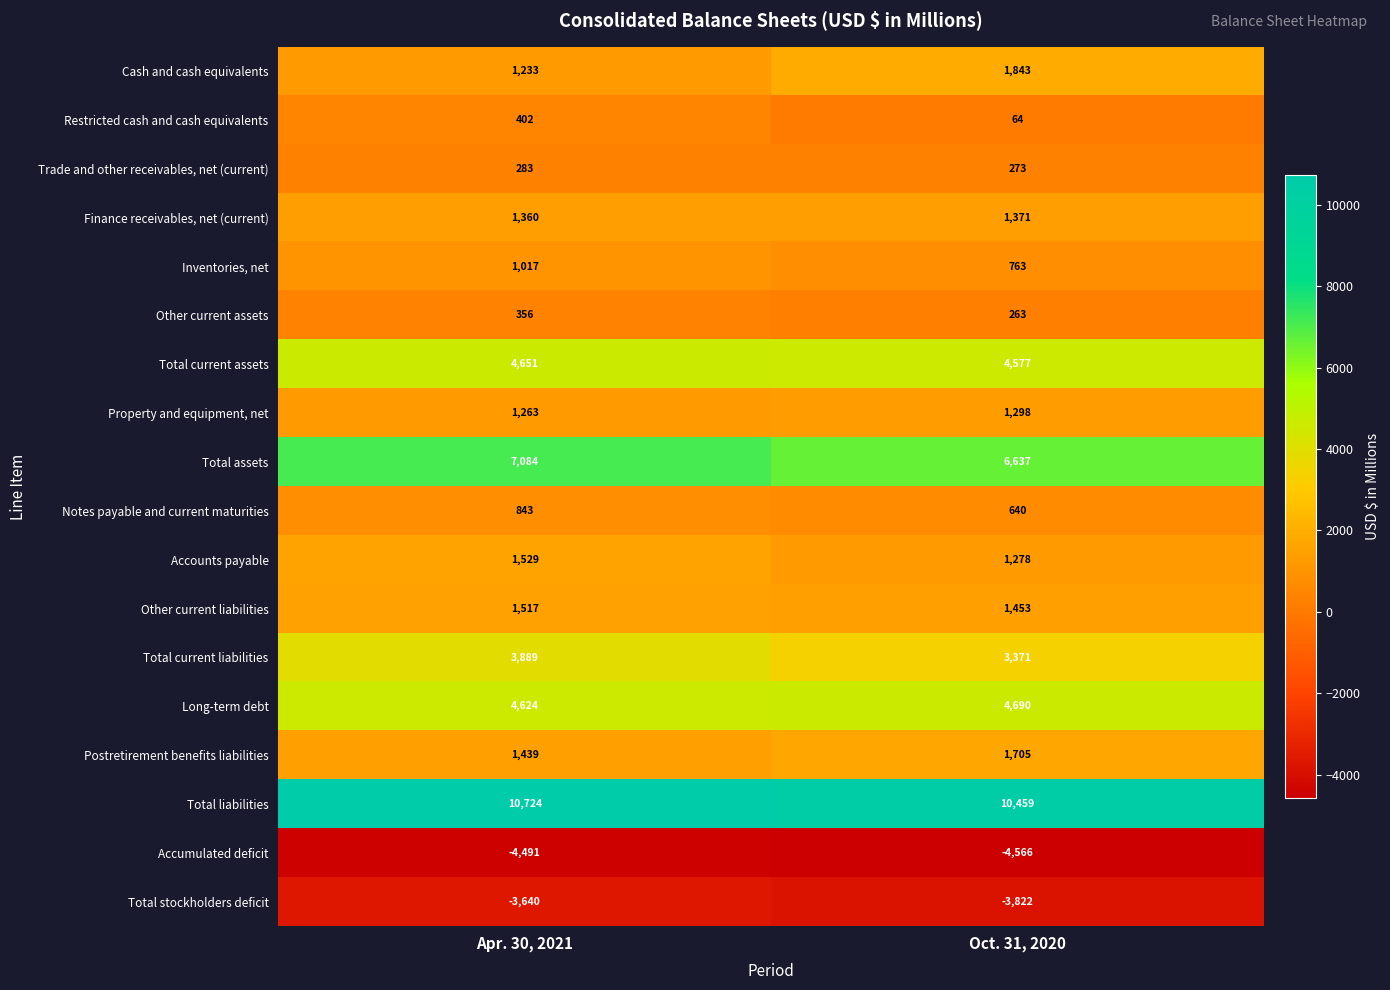

At which category does the chart reach its minimum across all series?

Oct. 31, 2020